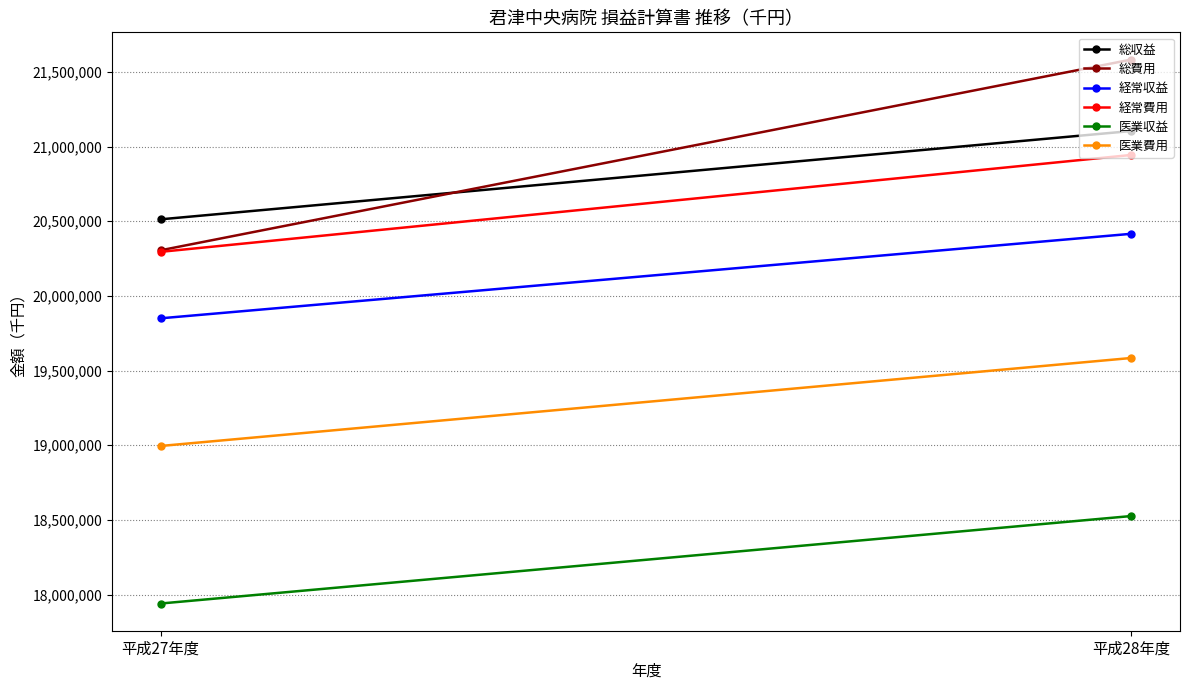

Rank the series by their maximum value, from lowest to highest.

医業収益, 医業費用, 経常収益, 経常費用, 総収益, 総費用